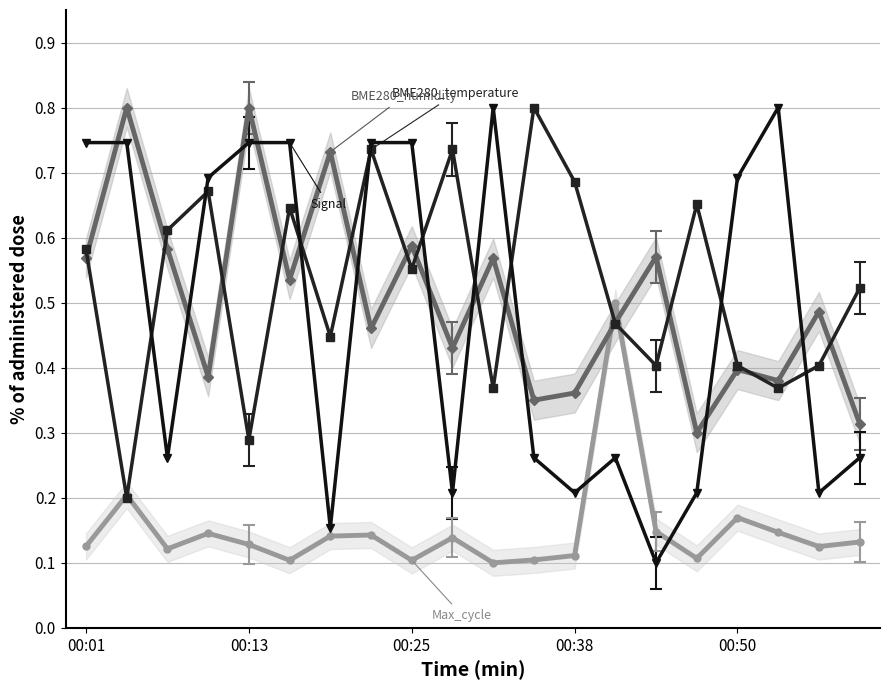

Which series has the largest range (max minus min)?

Signal